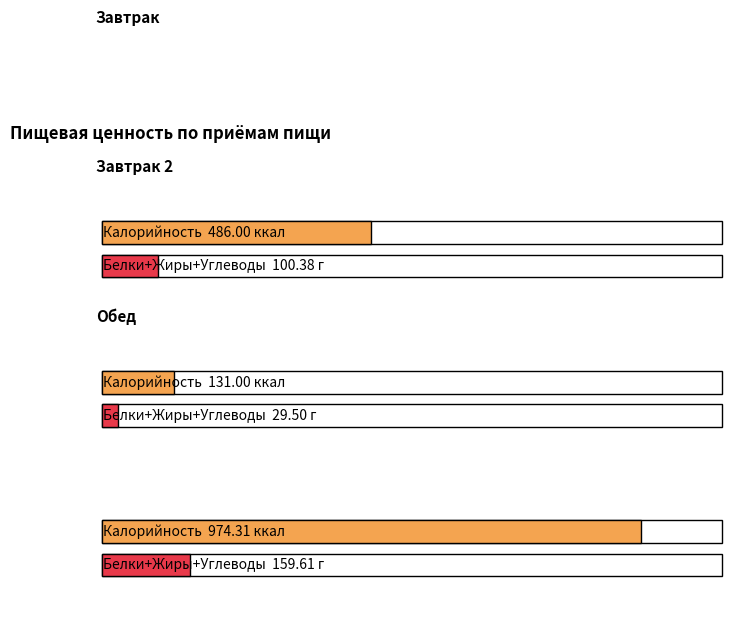

Which series has the widest spread of values?

Калорийность